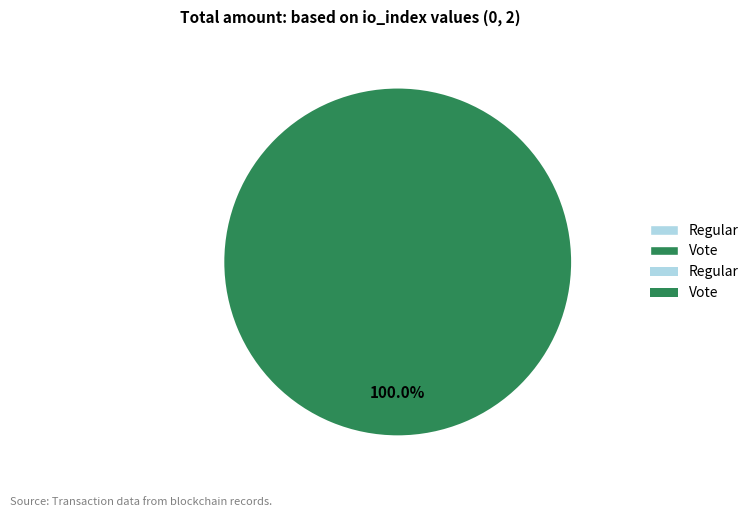

Which category has the biggest portion of the pie?

Vote